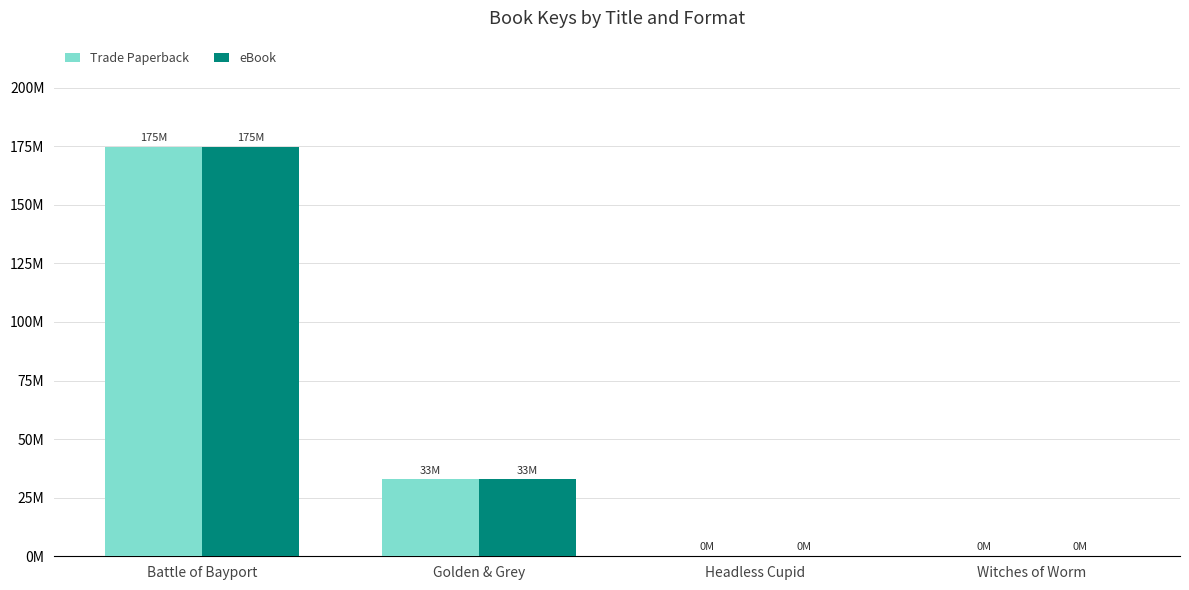

What are all the series names shown in the legend?

Trade Paperback, eBook